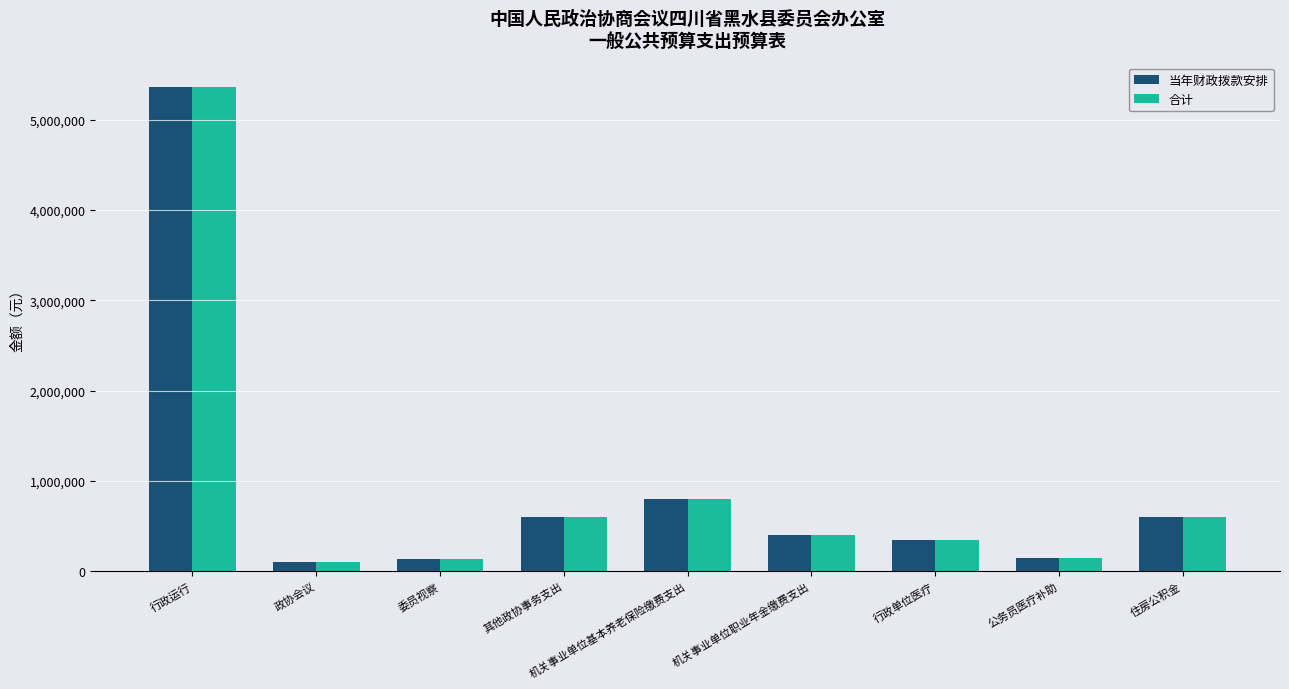

How many categories are shown in the chart?

9